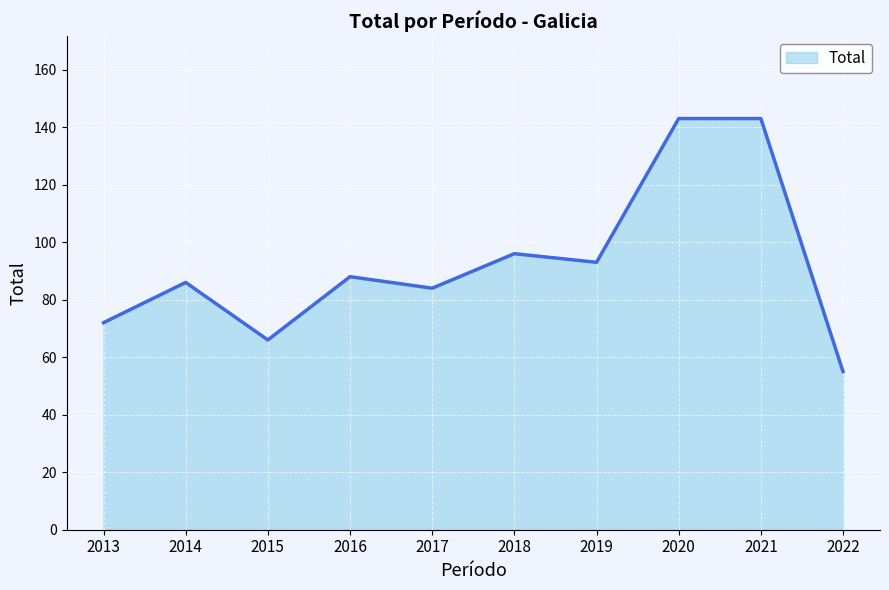

What is the minimum value shown in the chart?

55